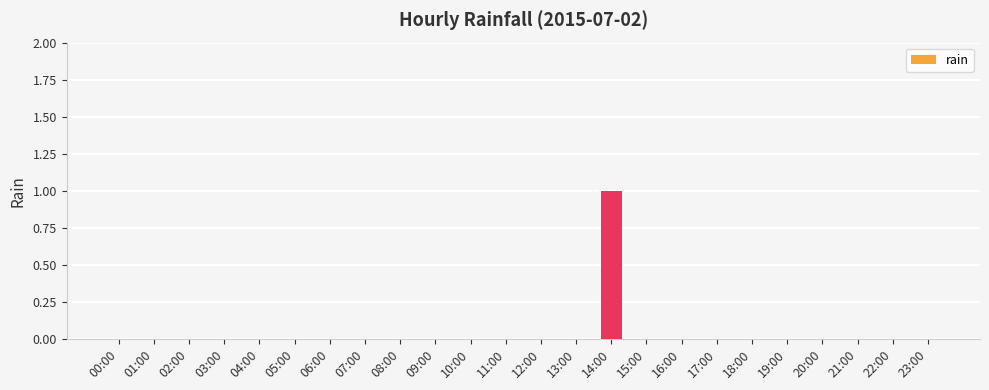

Are the bars grouped side by side (vs. stacked)?

No